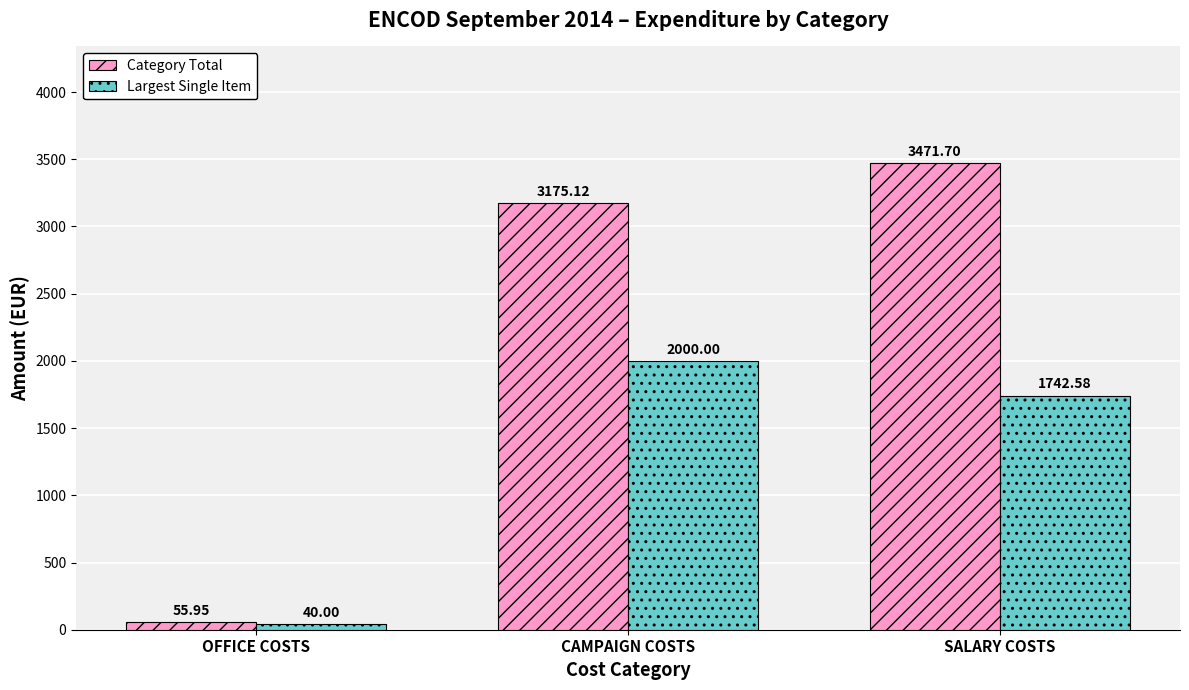

How many data points in Largest Single Item are less than 1742?

1